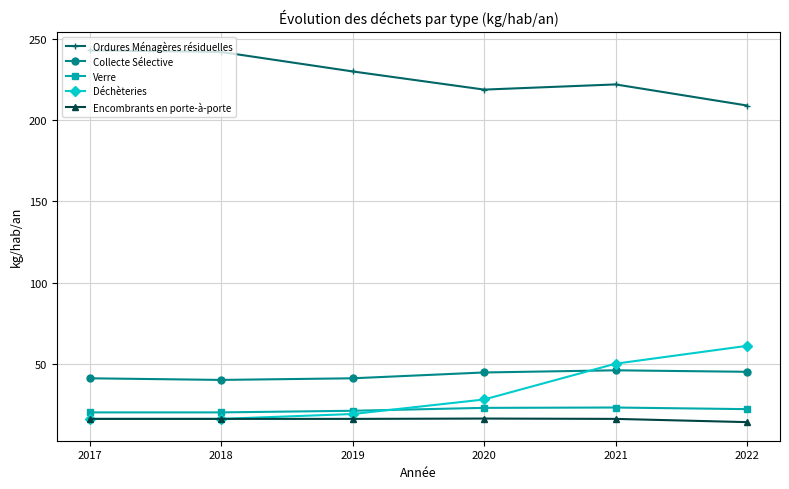

At 2021, list the series in order from largest to smallest.

Ordures Ménagères résiduelles, Déchèteries, Collecte Sélective, Verre, Encombrants en porte-à-porte